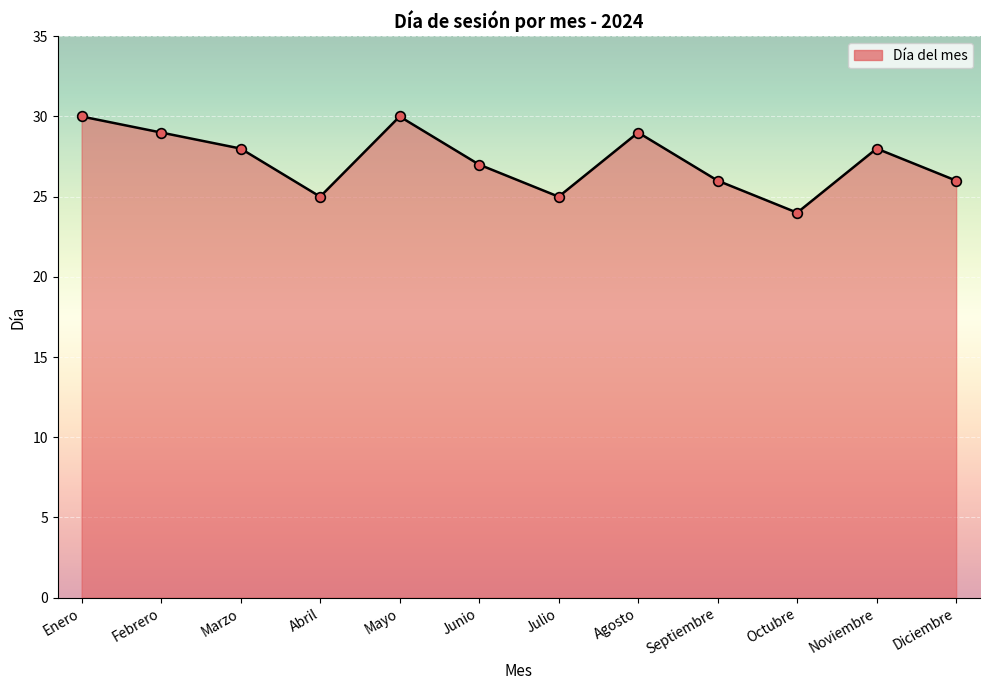

Read the value at Julio.

25